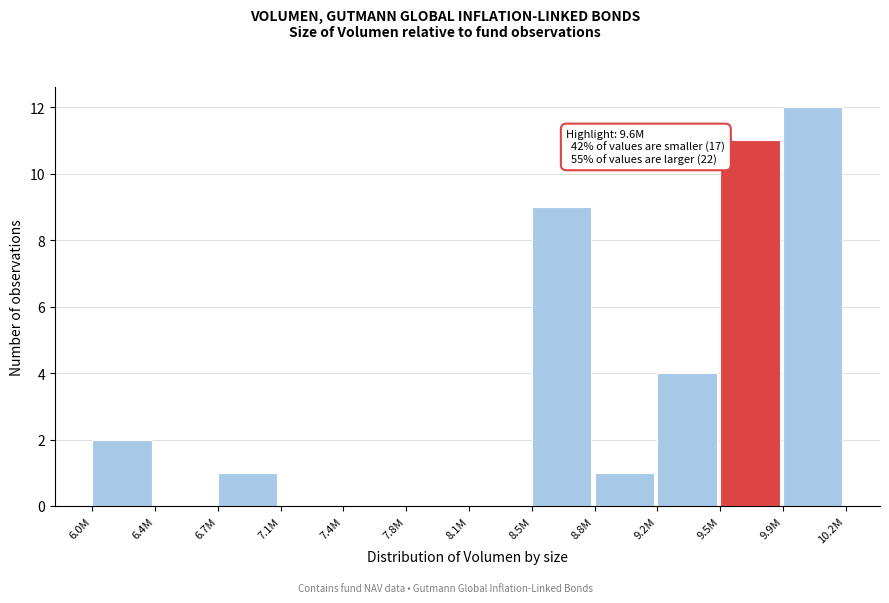

Reading right to left, what are all the values shown in this chart?

9.9M=12	9.5M=11	9.2M=4	8.8M=1	8.5M=9	8.1M=0	7.8M=0	7.4M=0	7.1M=0	6.7M=1	6.4M=0	6.0M=2